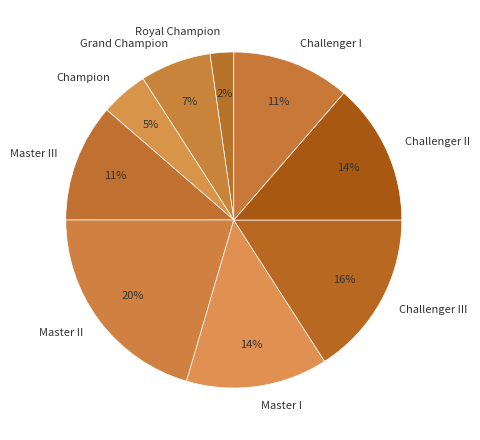

Is it true that Master I is 14% of the pie?

True